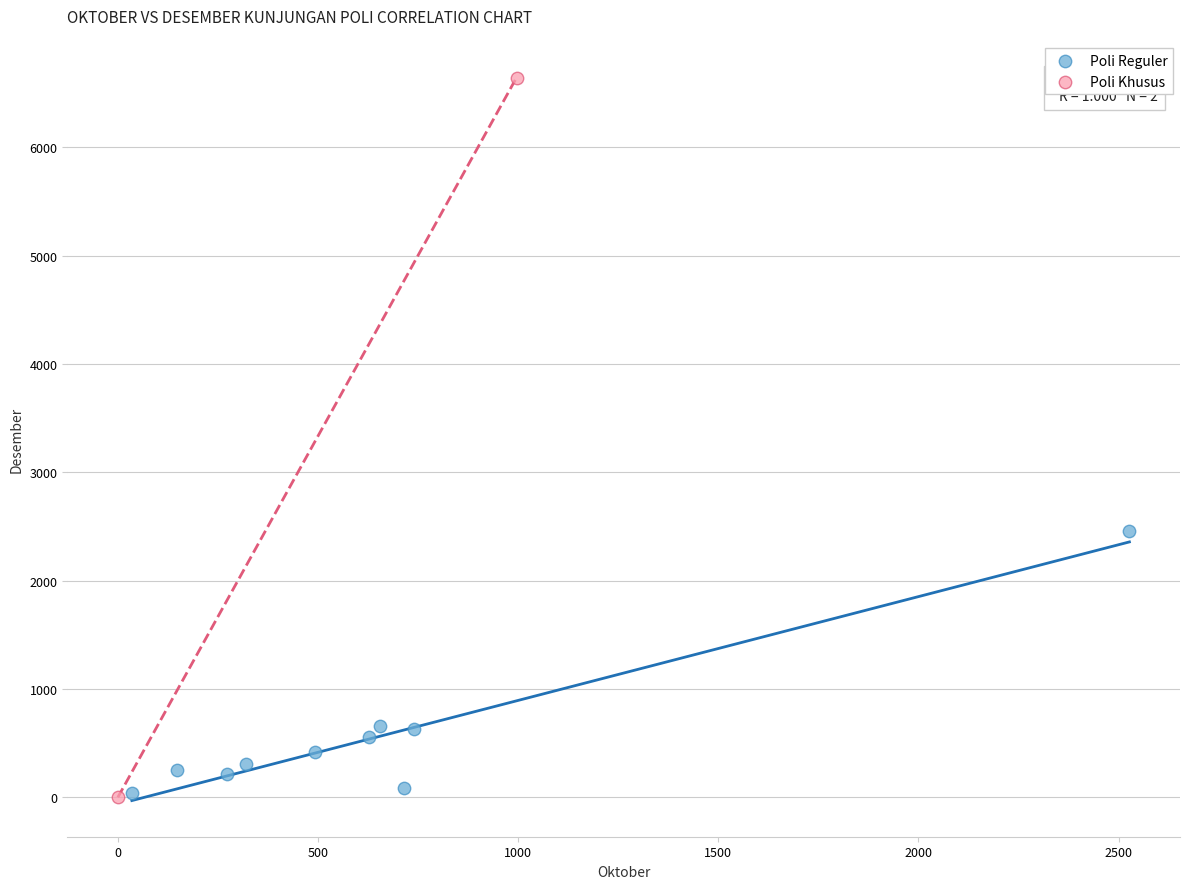

What are all the series names shown in the legend?

Poli Reguler, Poli Khusus